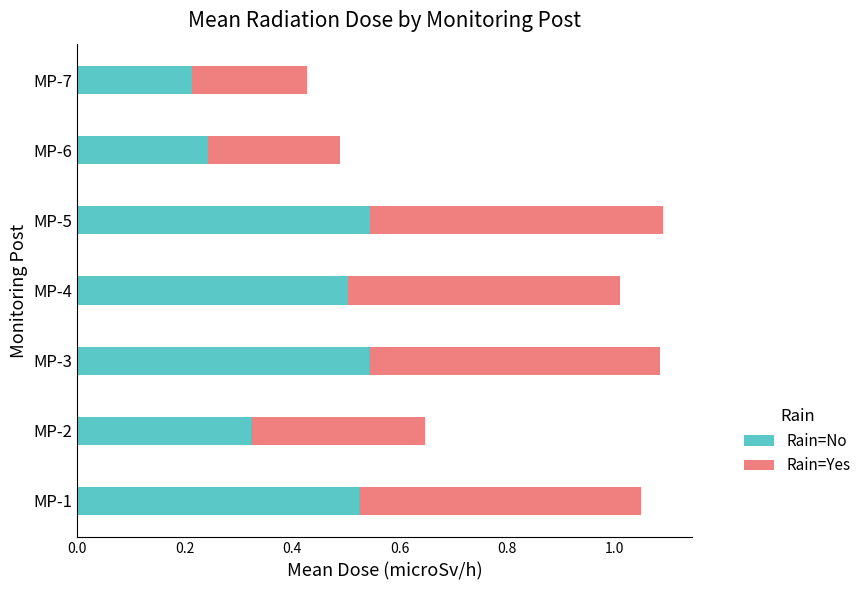

Which category has the lowest value in the Rain=No series?

MP-7